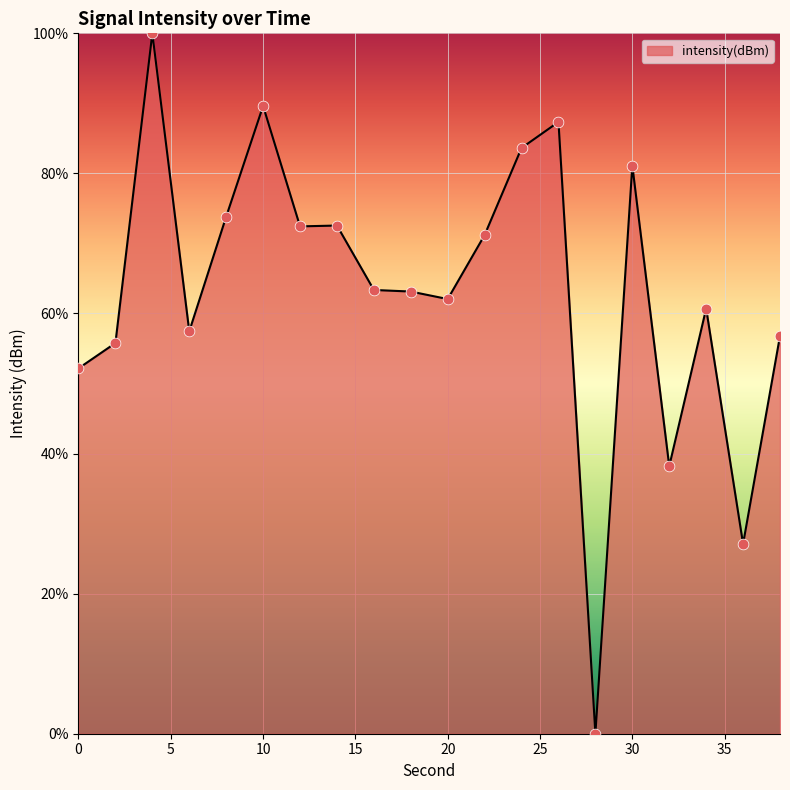

What is the difference between the maximum and minimum values?

100.0